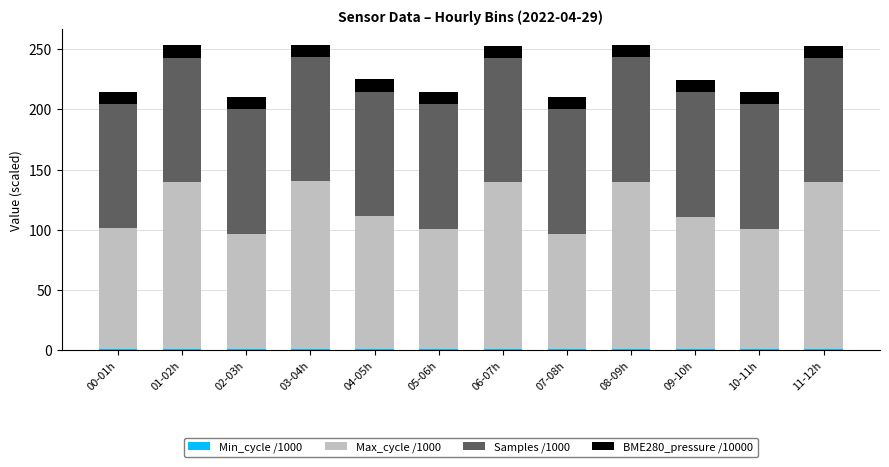

How many distinct data groups are displayed?

4